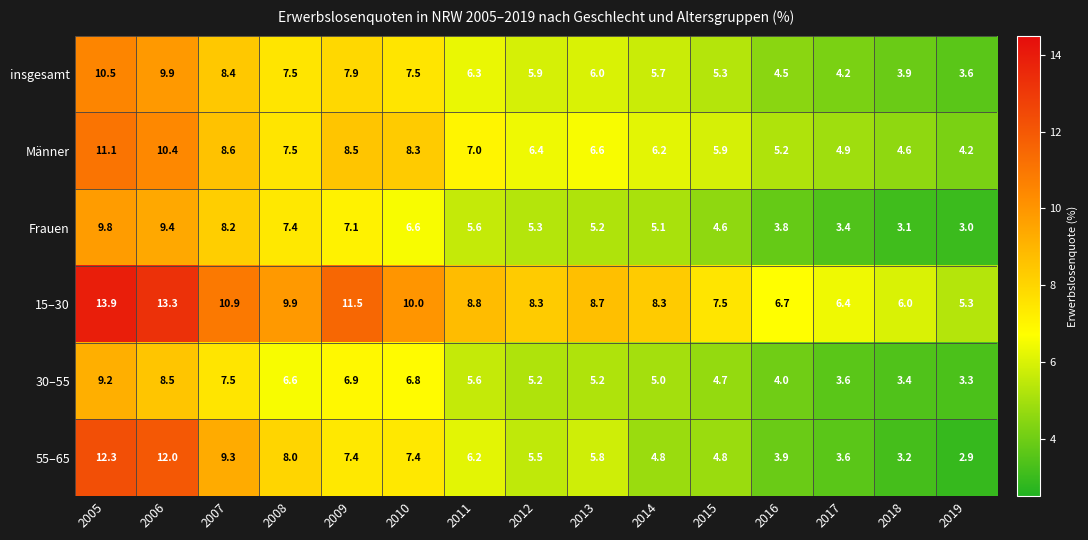

What is the smallest value displayed?

2.9